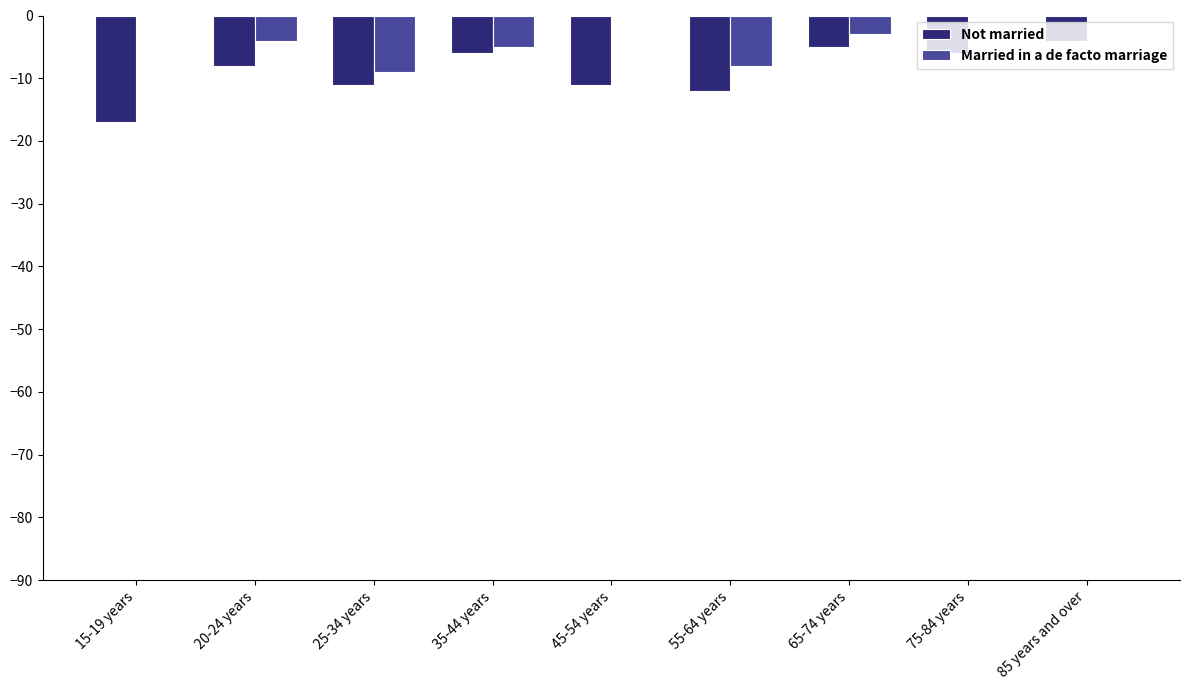

How many data points does each series have?

9